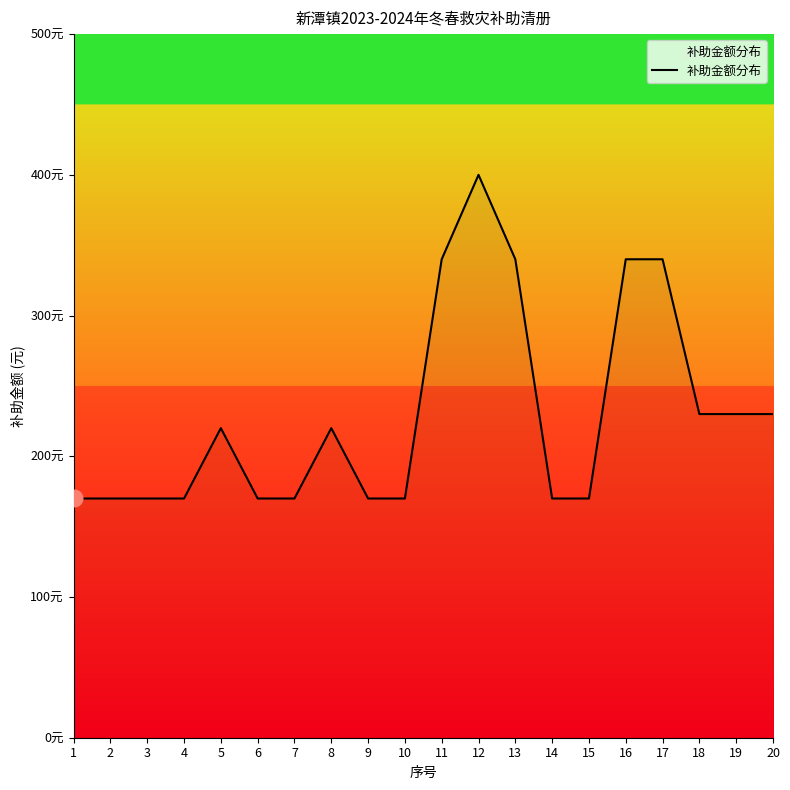

Does the chart have visible grid lines?

No